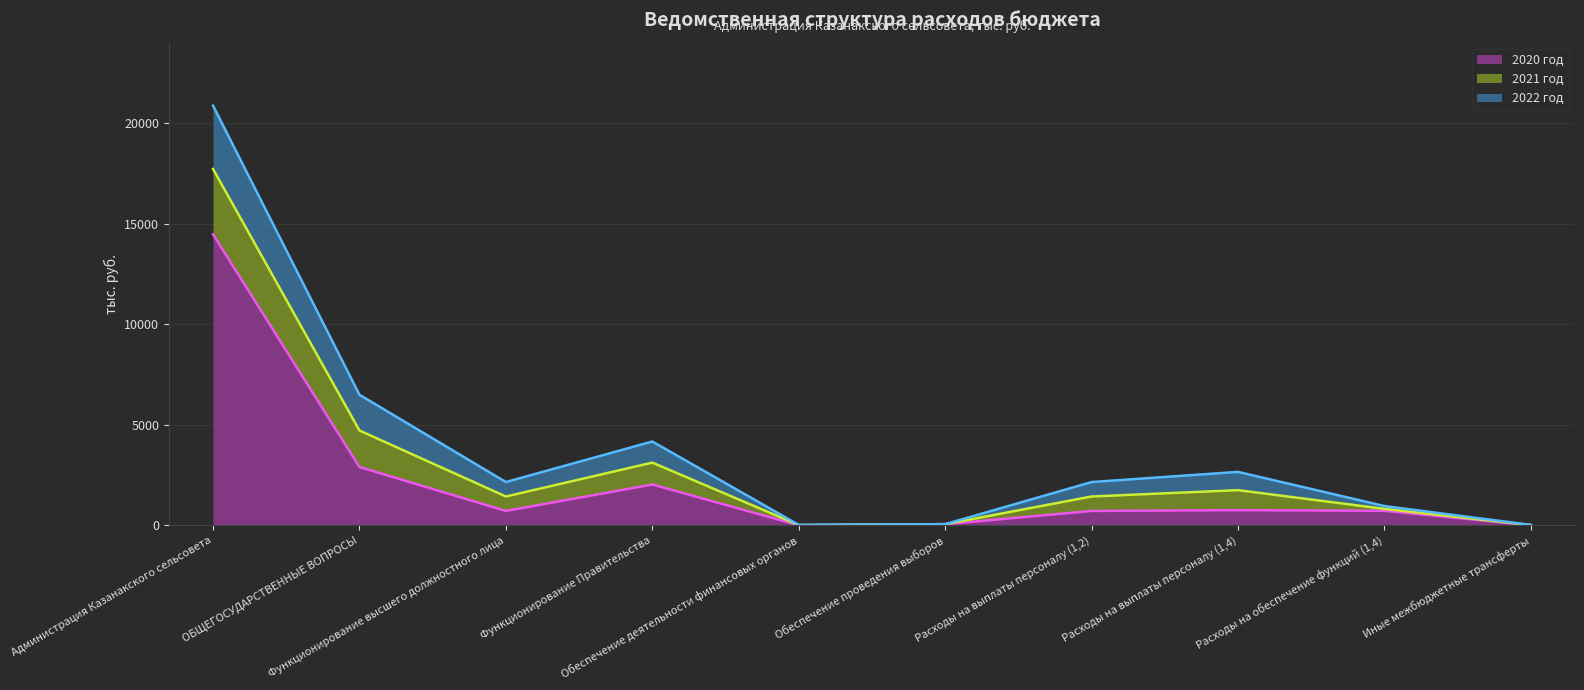

Rank the series by their maximum value, from highest to lowest.

2020 год, 2021 год, 2022 год